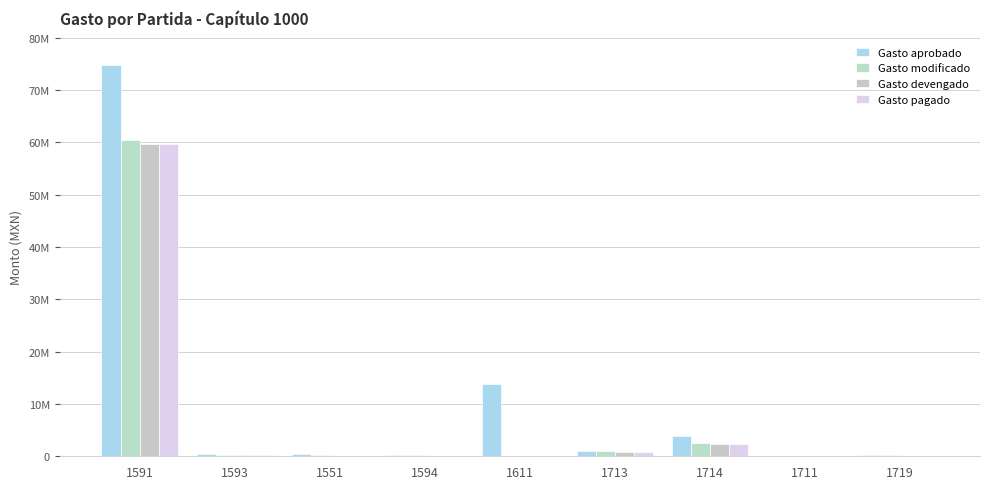

Where is Gasto pagado nearest to the value 29802252?

1714